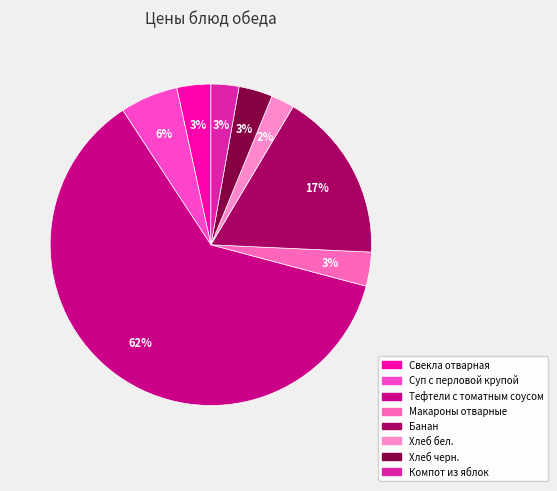

Which category accounts for the majority?

Тефтели с томатным соусом